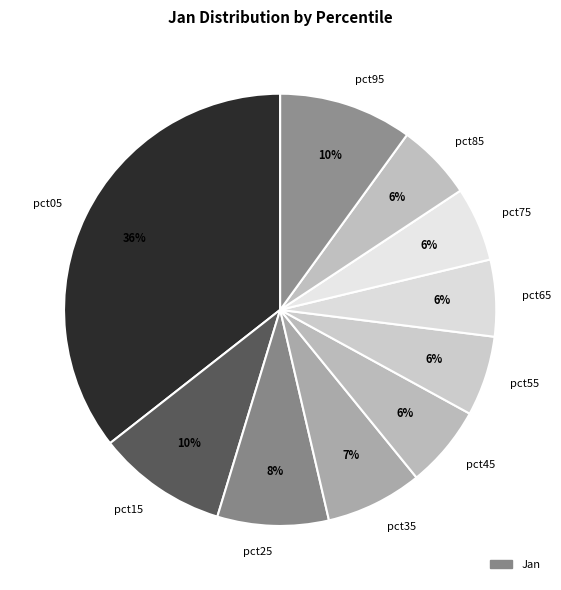

True or false: pct65 accounts for 6% of the total.

True